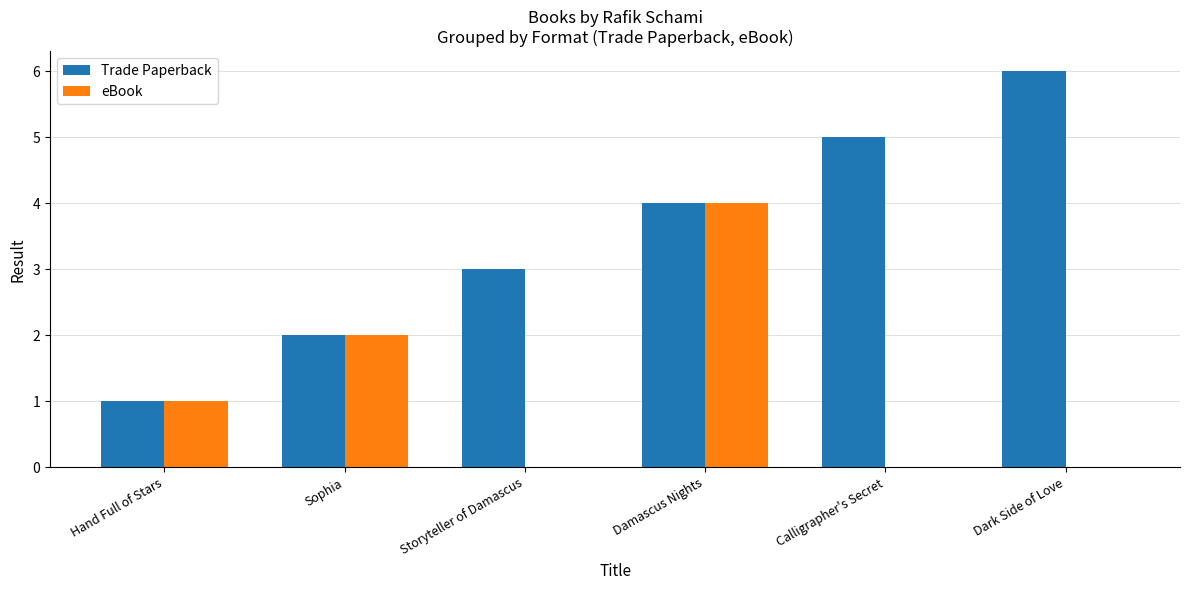

The value of Trade Paperback at Damascus Nights is 2. True or false?

False